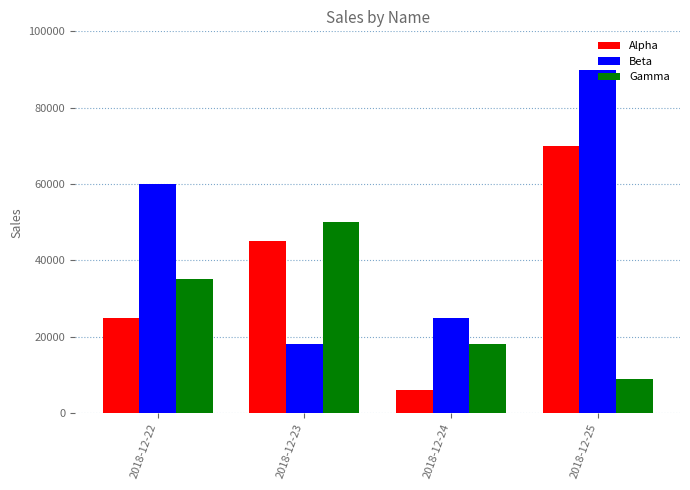

What is the value of the Beta bar at the 4th from the left?

90000